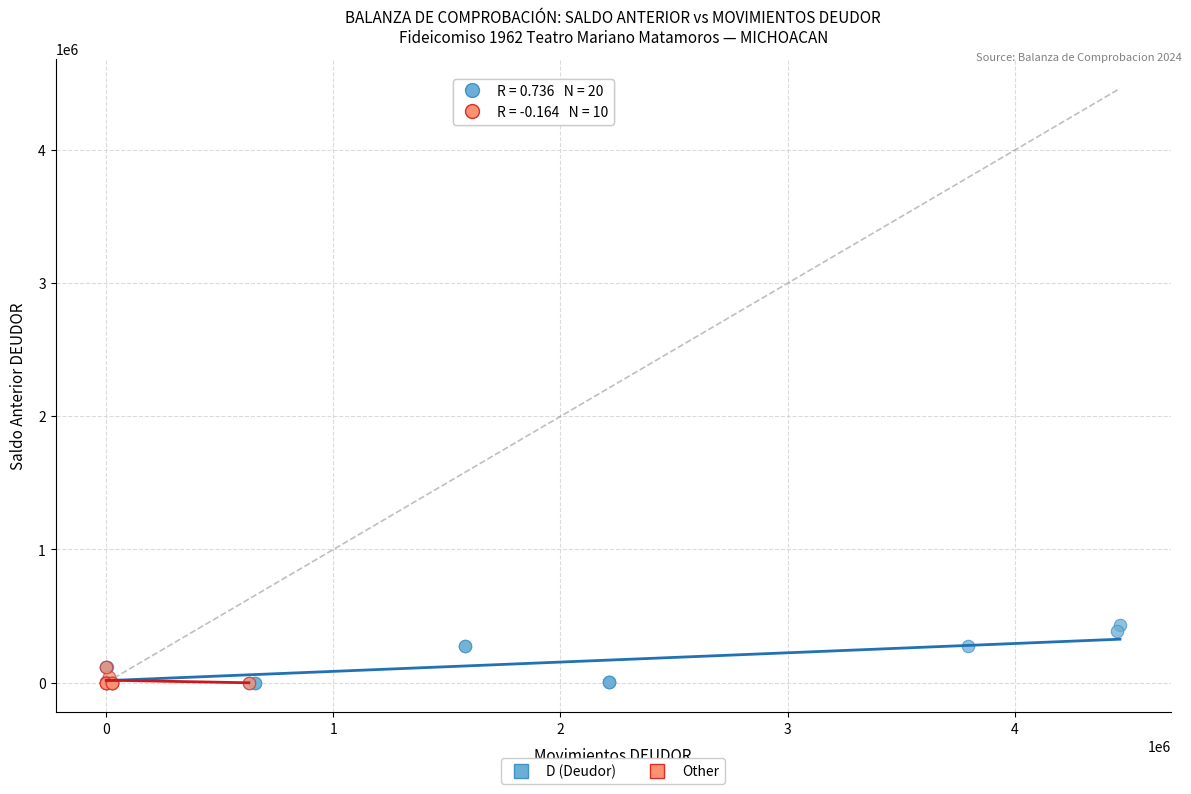

Which series has the widest spread of Y values?

D (Deudor)